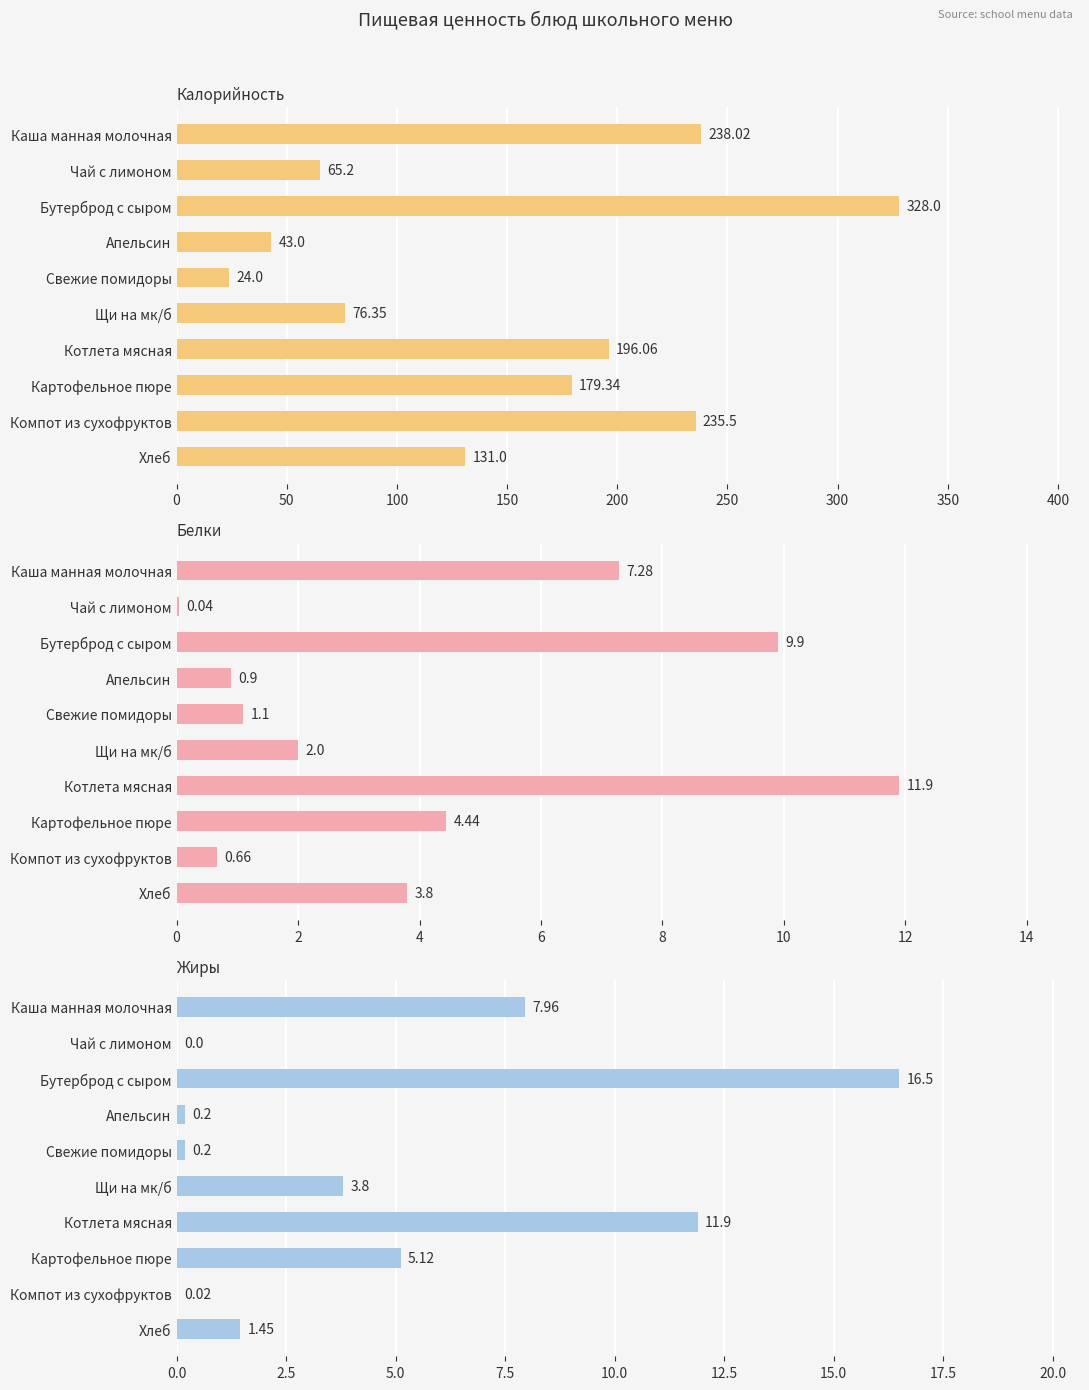

At how many categories does at least one series exceed 130?

6